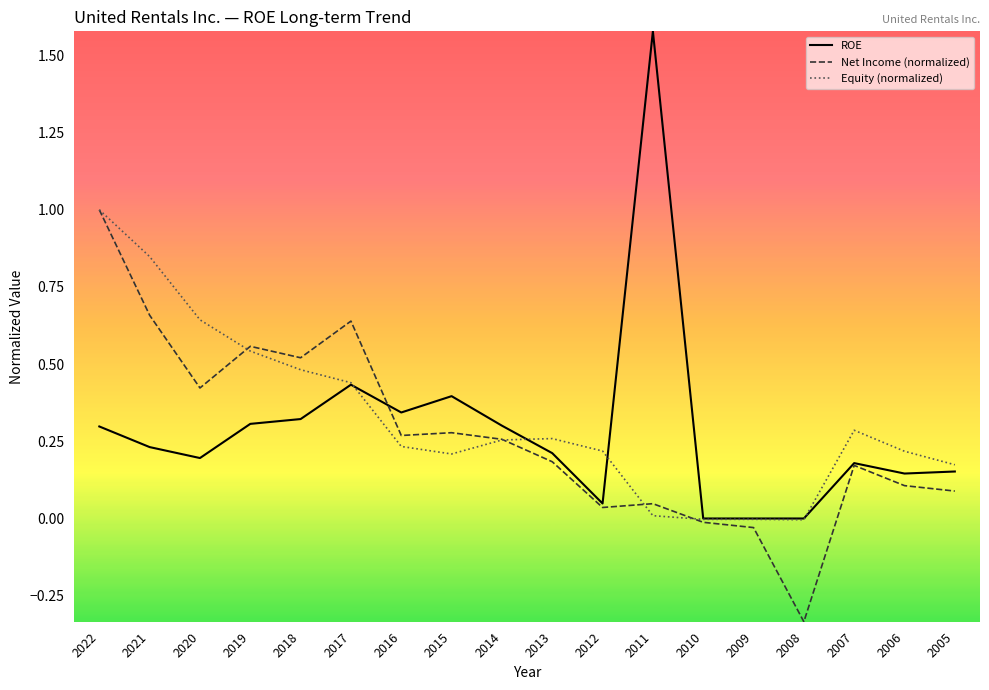

What is the total value across all series at 2021?

1.7